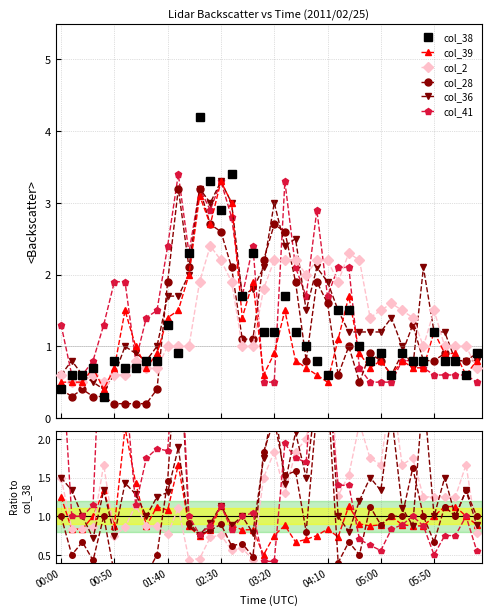

What is the difference between the highest and lowest values at 37?

0.5